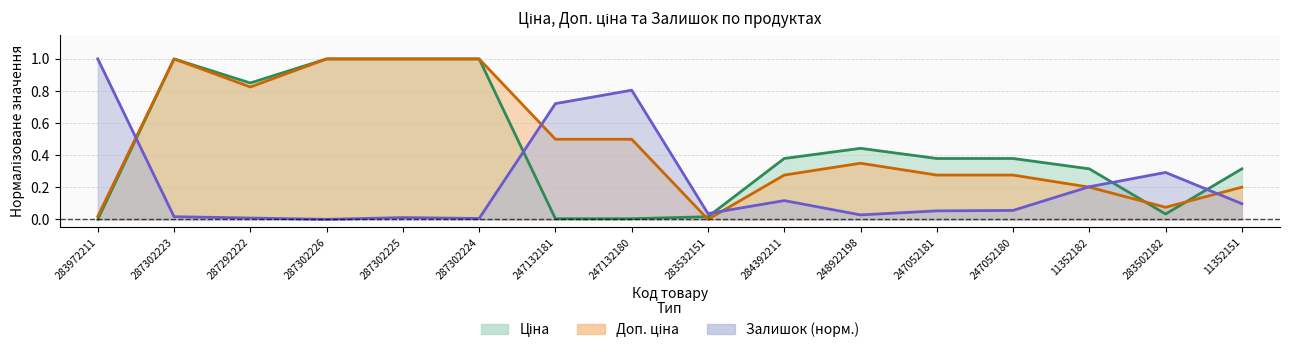

List the labels in order of Залишок value, smallest first.

287302226, 287302224, 287292222, 287302225, 287302223, 248922198, 283532151, 247052181, 247052180, 11352151, 284392211, 11352182, 283502182, 247132181, 247132180, 283972211